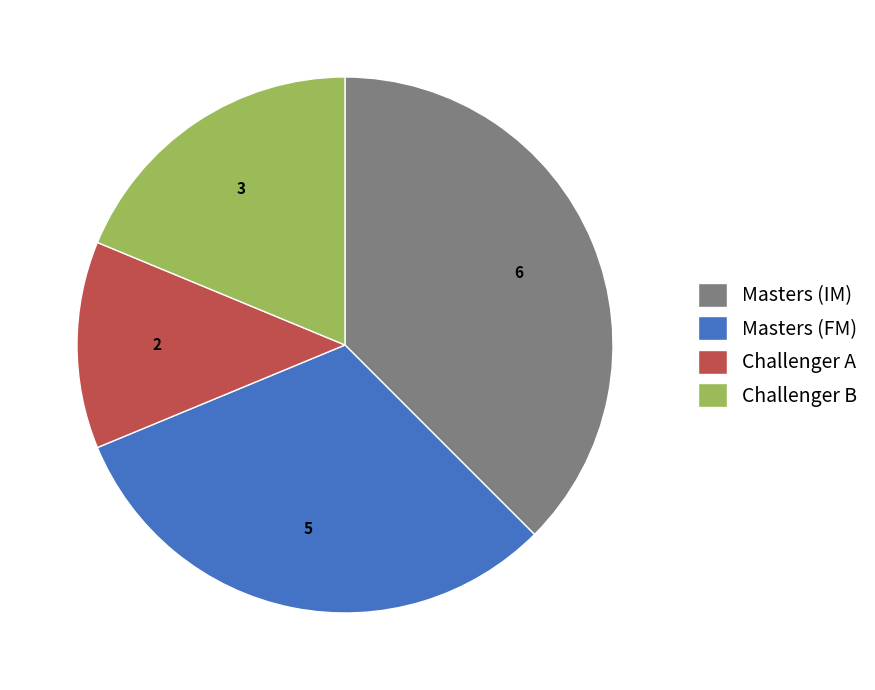

Between Masters (FM) and Challenger A, which is larger?

Masters (FM)